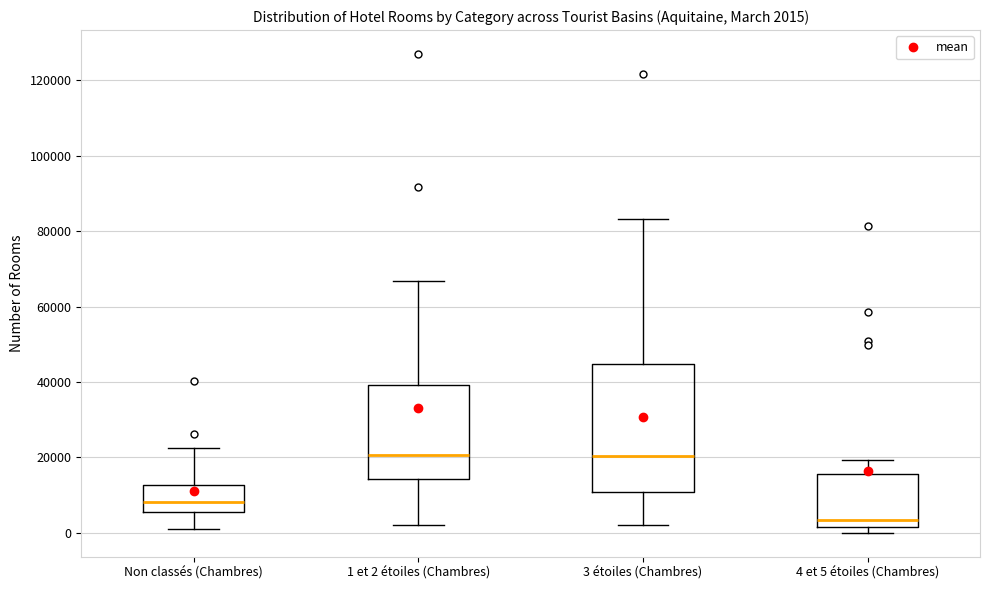

Comparing the boxes themselves (not the whiskers), which one is the tallest?

3 étoiles (Chambres)